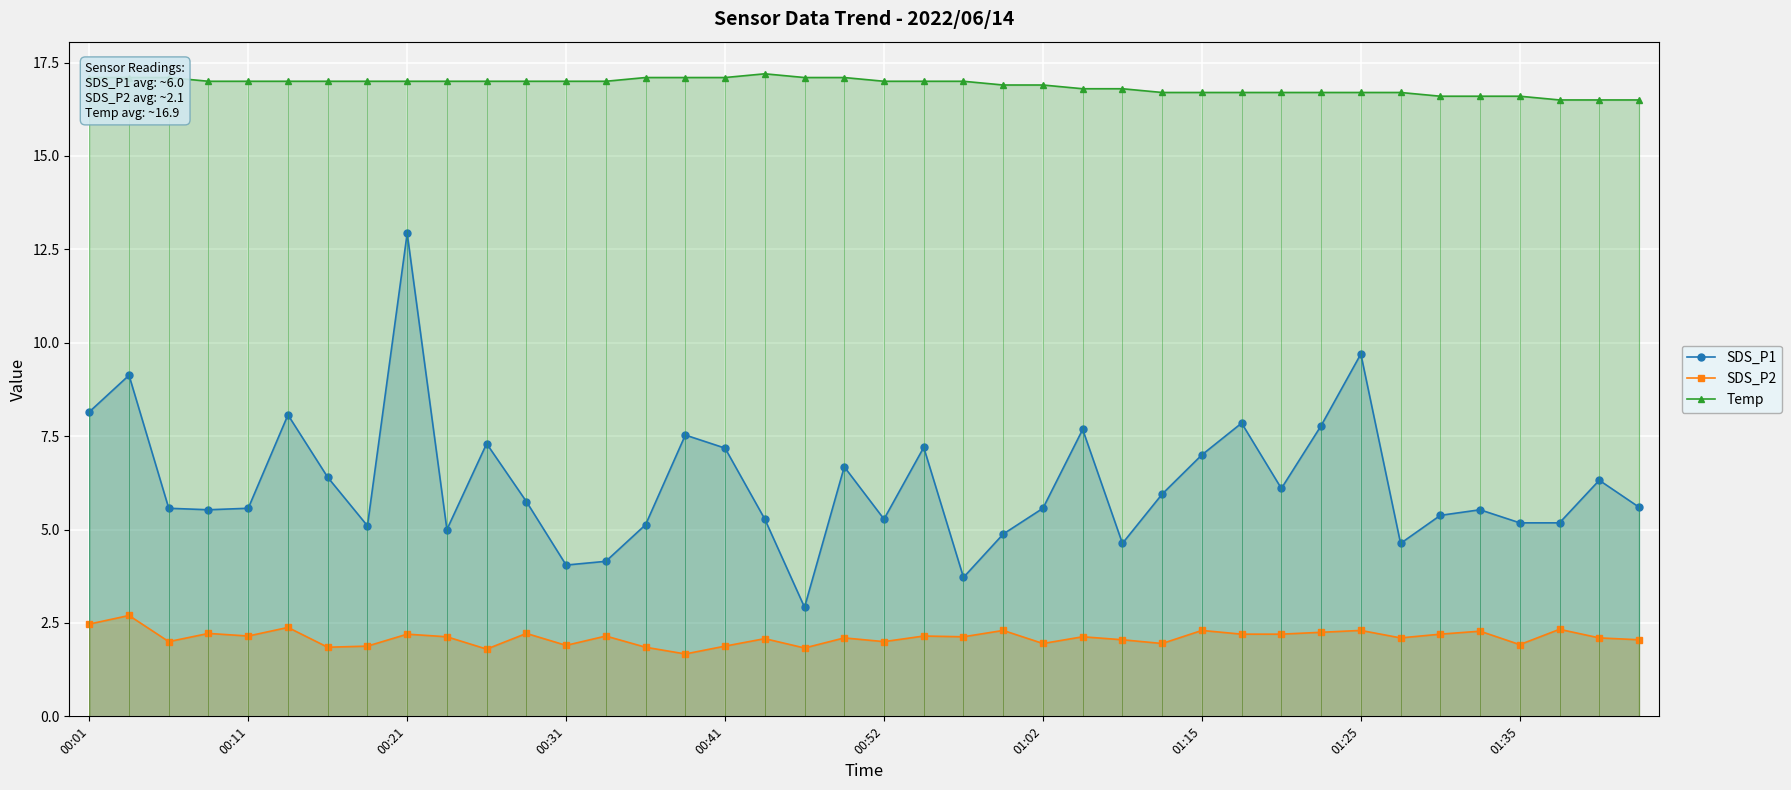

How many lines are shown in the chart?

3